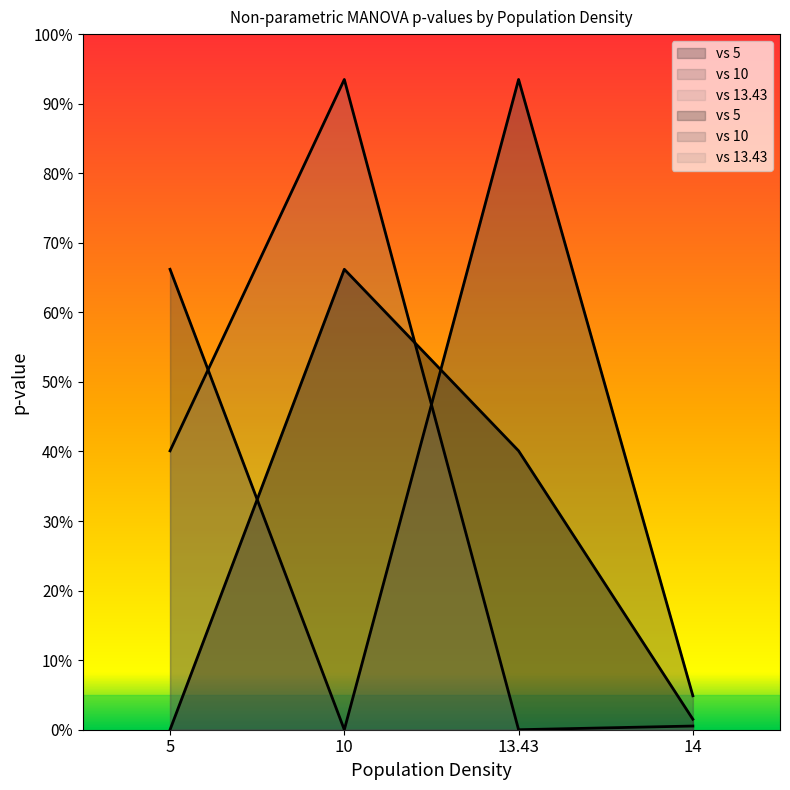

How many positive values does the vs 5 series have?

3